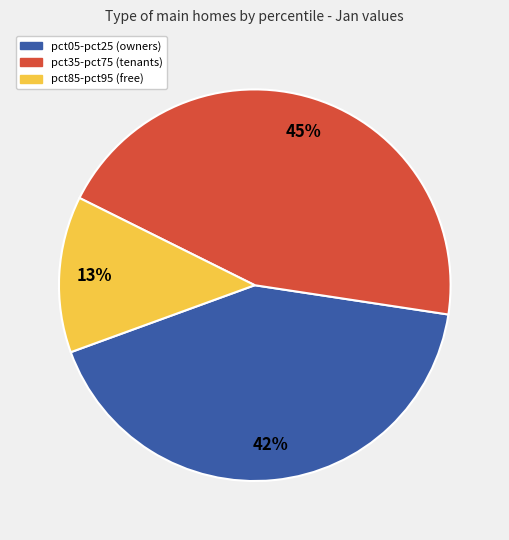

True or false: pct35-pct75 (tenants) accounts for 45% of the total.

True